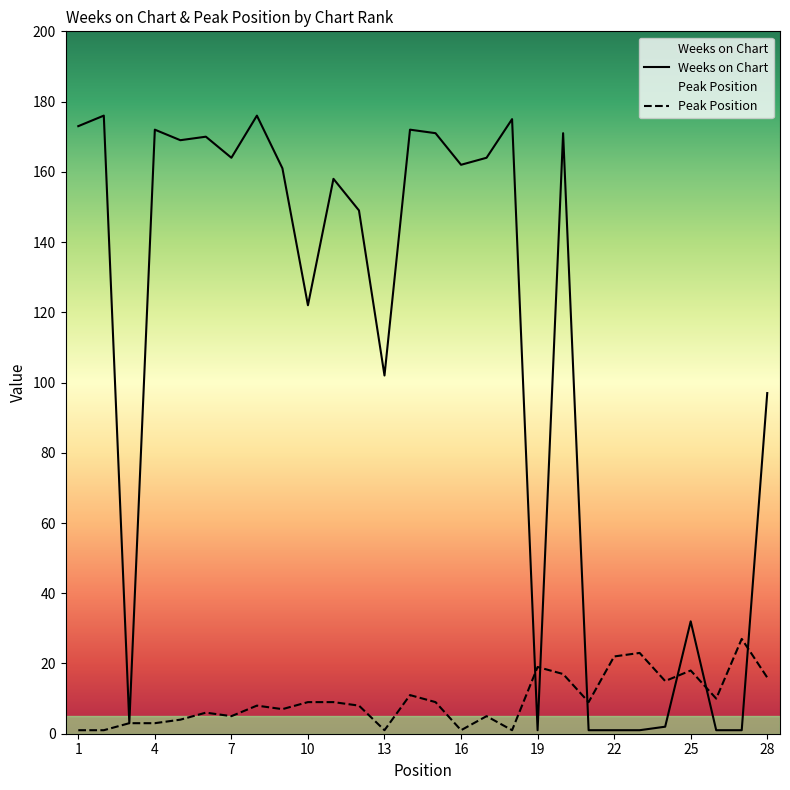

At which category is the sum across all series the highest?

20